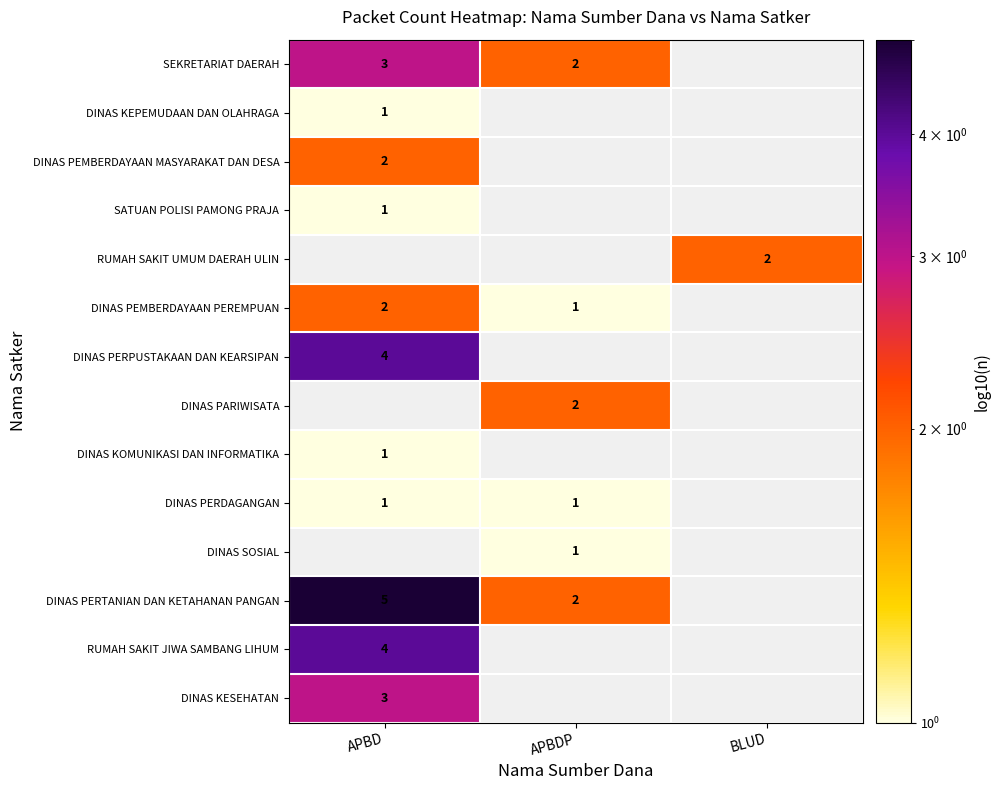

The value of DINAS PERTANIAN DAN KETAHANAN PANGAN at APBD is 3. True or false?

False